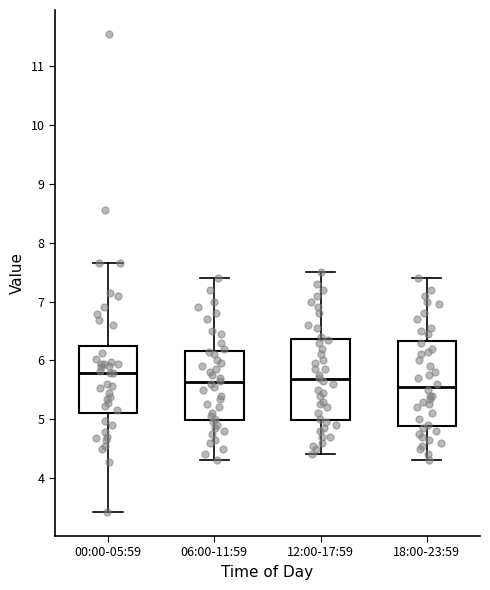

Where is the lower edge of the box for 12:00-17:59 on the y-axis? The values are not printed on the chart, so give them approximately, as read against the axis.

5.0